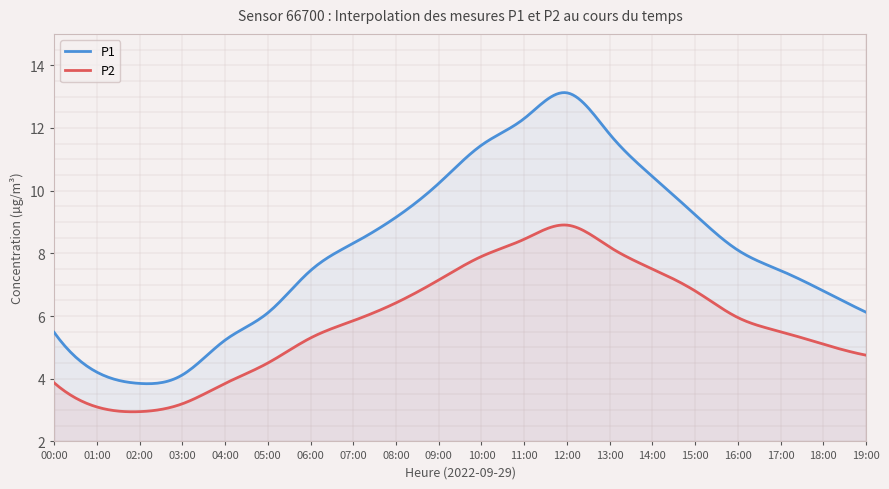

How many interior local peaks does the P1 series have?

1